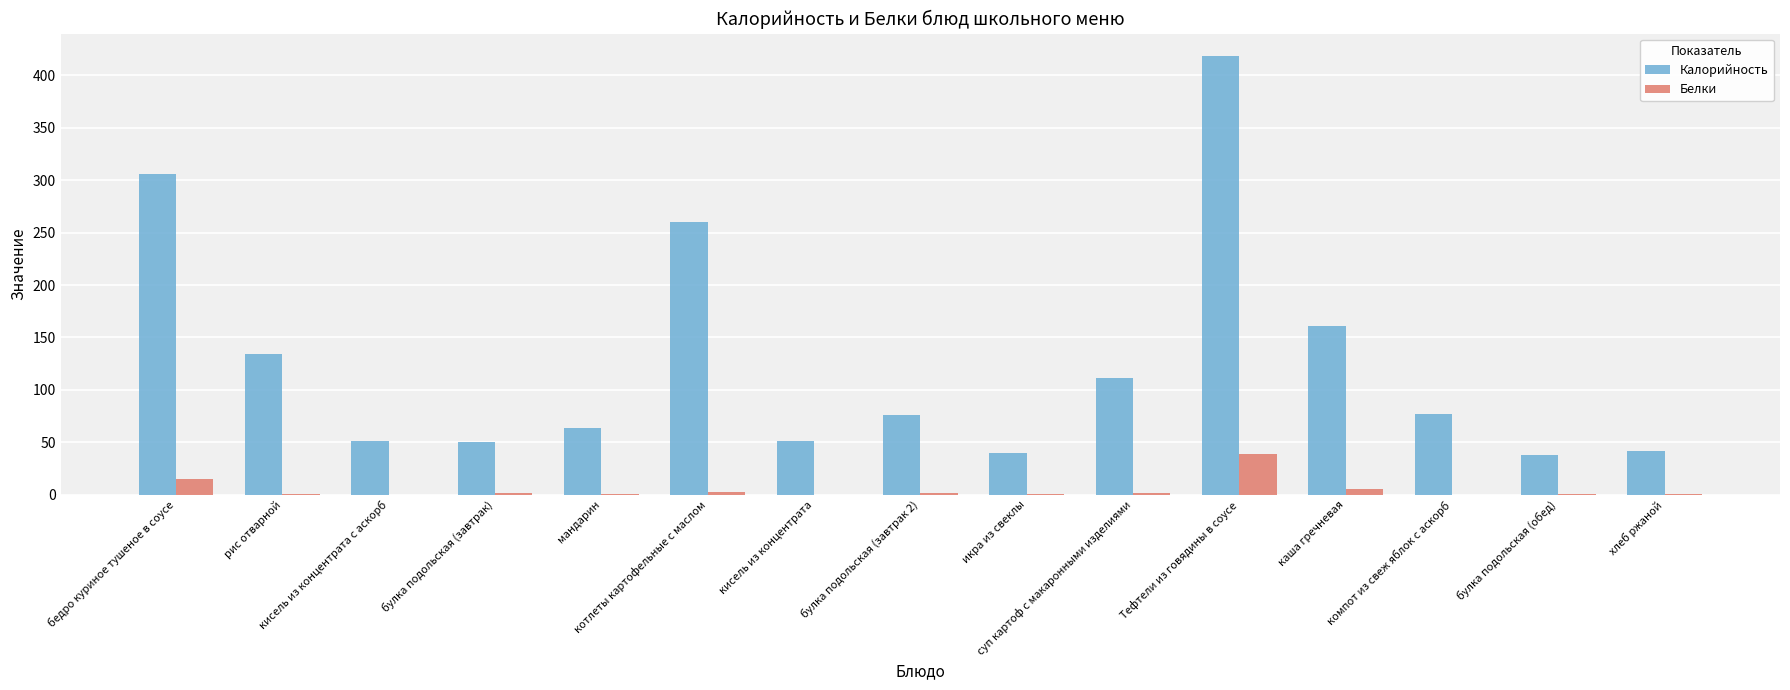

How many groups of bars are there?

15